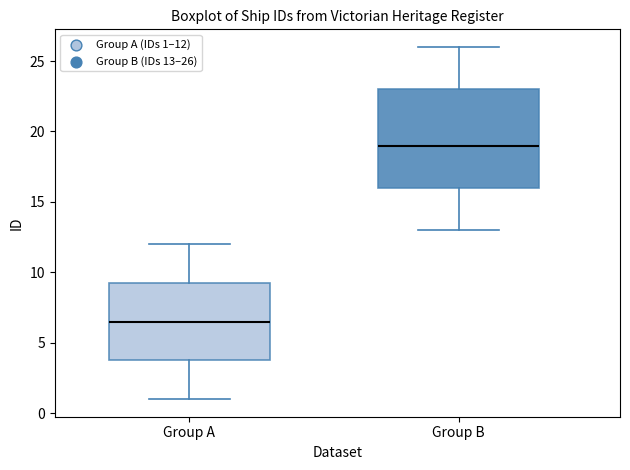

Where does the median line of the box for Group A sit on the y-axis? The values are not printed on the chart, so give them approximately, as read against the axis.

6.5